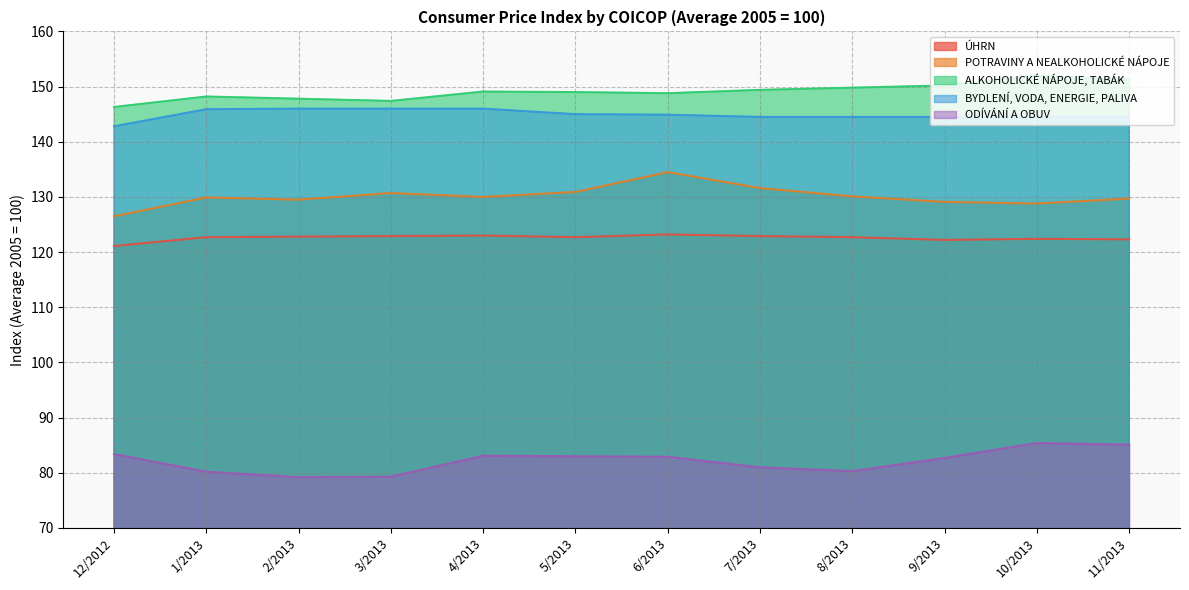

Rank the series by their maximum value, from lowest to highest.

ODÍVÁNÍ A OBUV, ÚHRN, POTRAVINY A NEALKOHOLICKÉ NÁPOJE, BYDLENÍ, VODA, ENERGIE, PALIVA, ALKOHOLICKÉ NÁPOJE, TABÁK